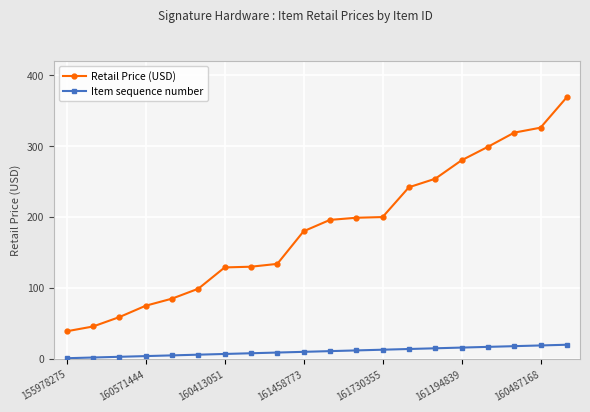

Which series has the largest total across all categories?

Retail Price (USD)